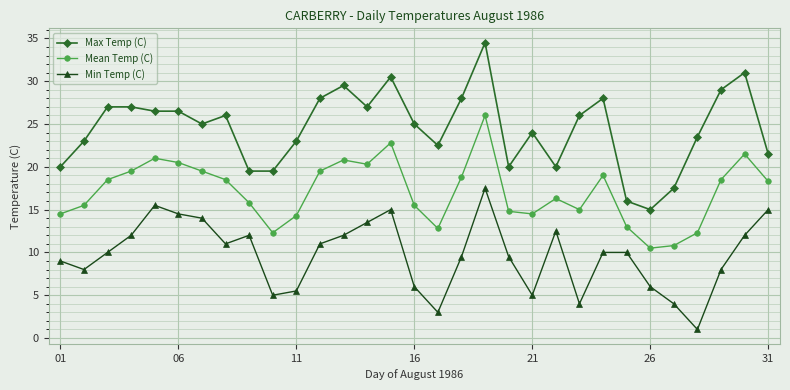

True or false: Max Temp (C) and Mean Temp (C) cross at least once.

False